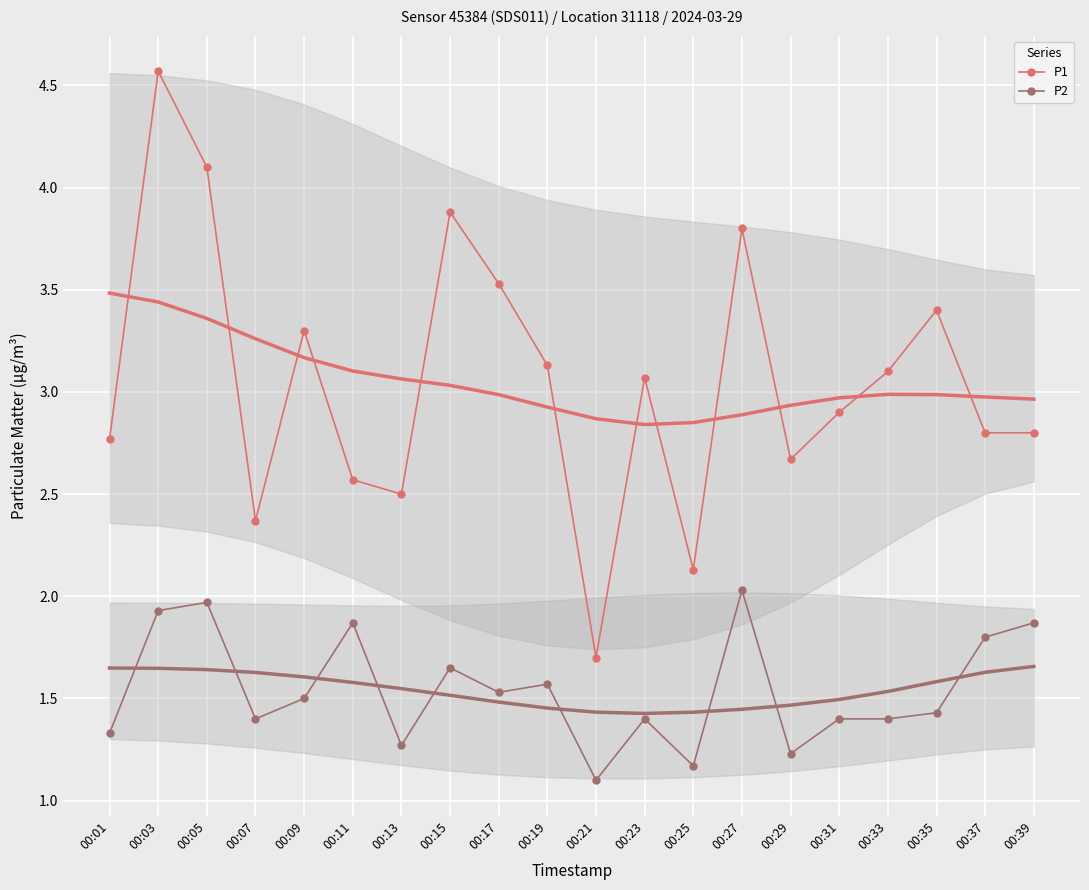

Which series changed the most between 00:03 and 00:07?

P1